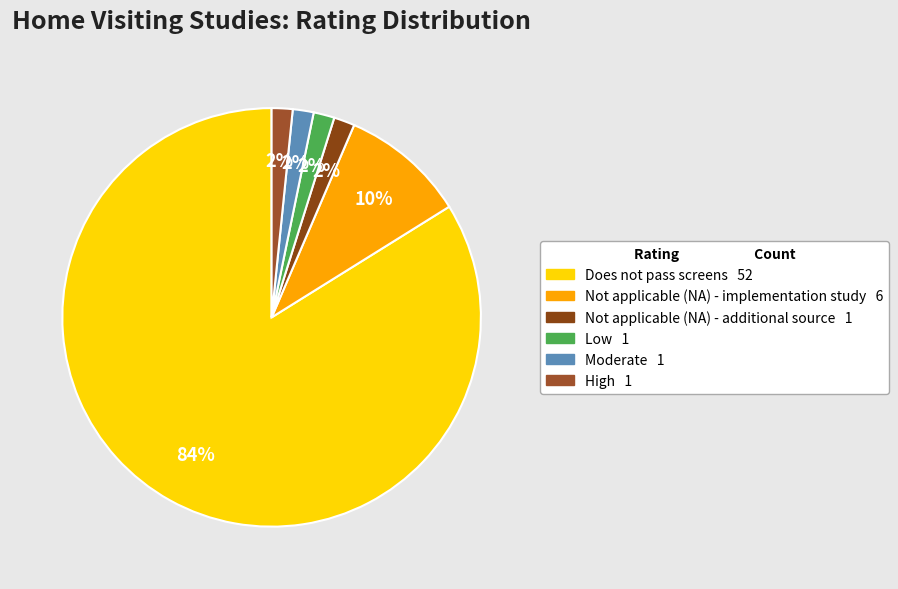

Count the number of slices in the pie.

6